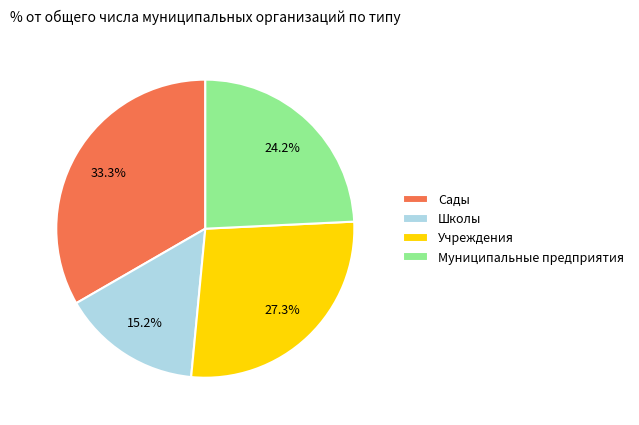

Does Сады represent more than half of the total?

No